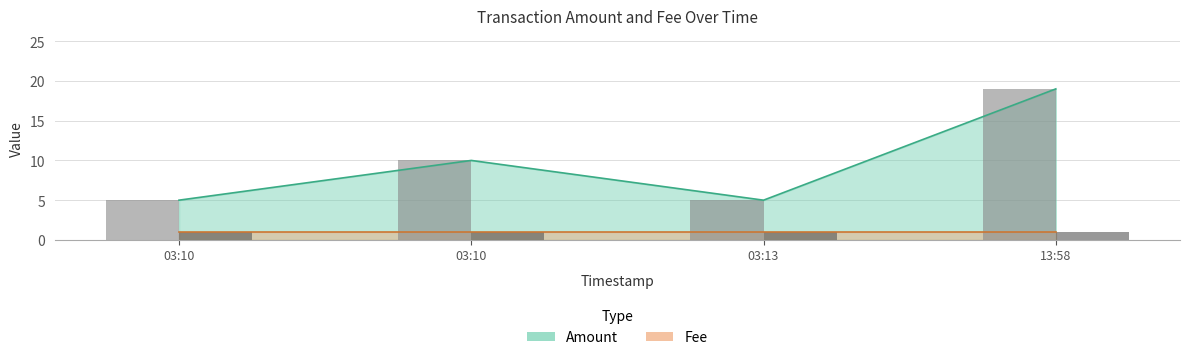

The value of Amount at 2016-09-21 13:58:44 is 28. True or false?

False